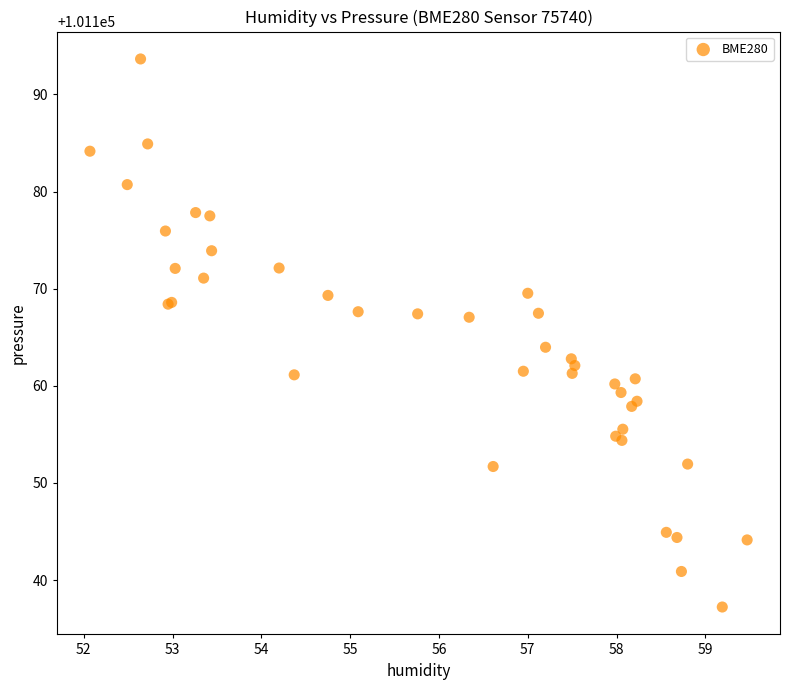

What Y value in the scatter plot is closest to 101165?

101164.0